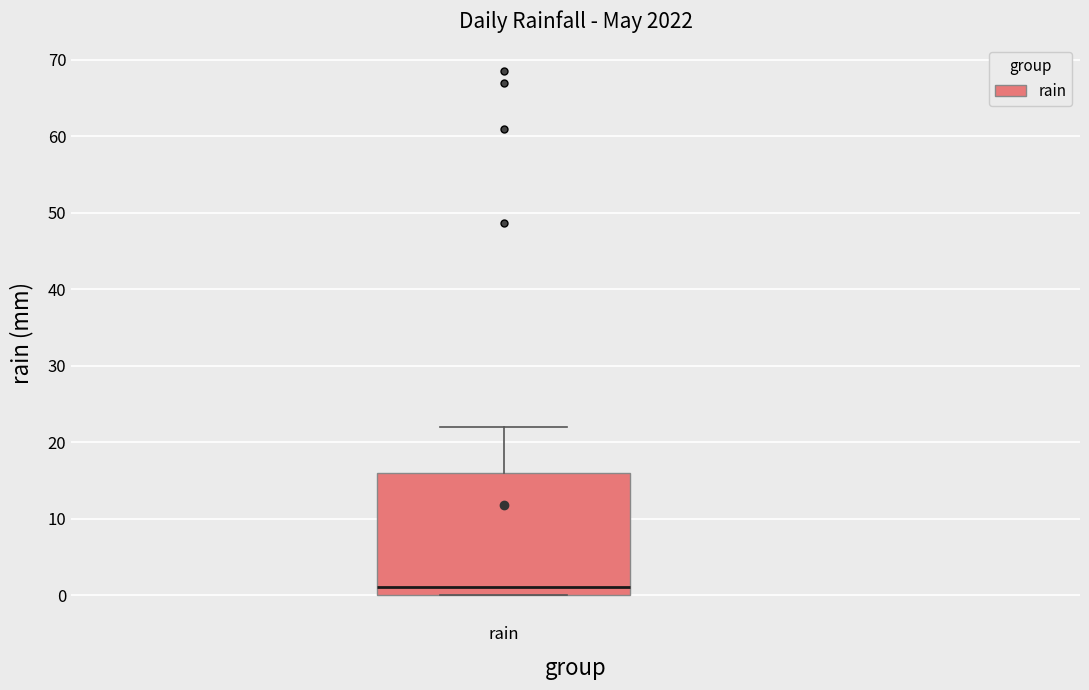

Transcribe this box plot: give where the median line is, the range the box spans, and where the two whiskers end, as read against the y-axis. The values are not printed on the chart, so give them approximately, as read against the axis.

median 1, box 0 to 16, whiskers 0 to 22